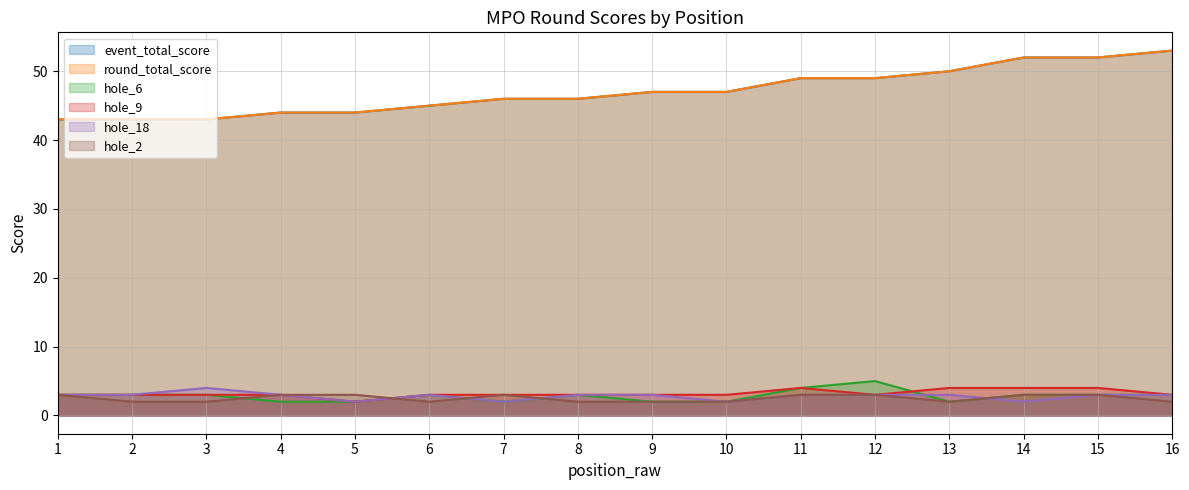

True or false: hole_2 has a value of 4 at 15.

False